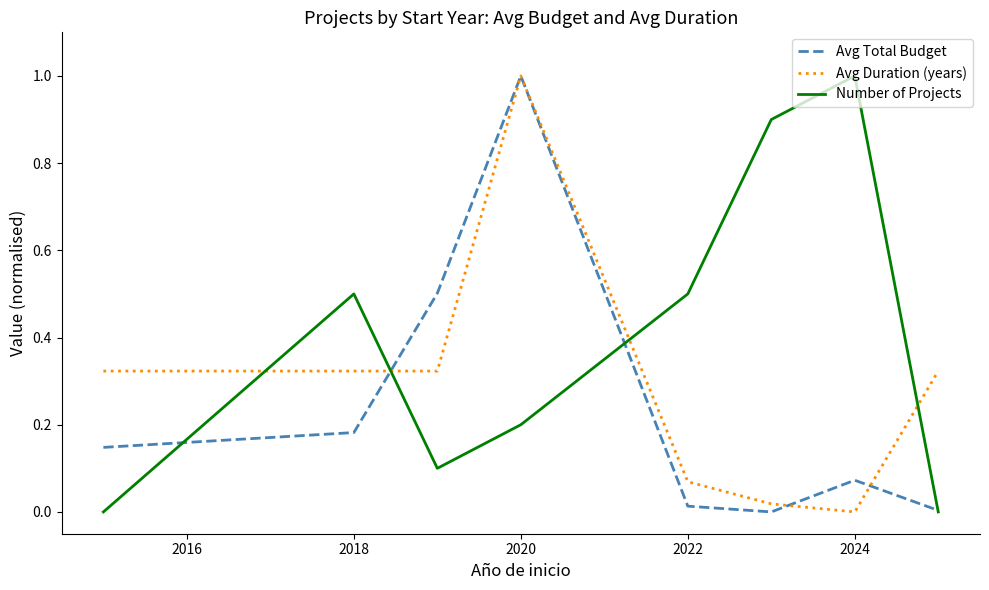

True or false: Avg Duration (years) and Avg Total Budget cross at least once.

True